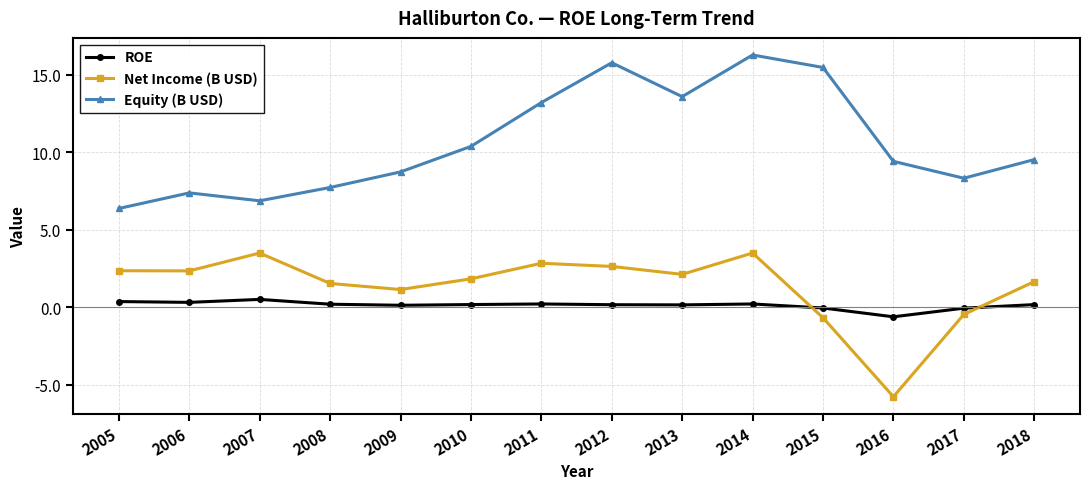

What is the difference between the Net Income (B USD) values at 2015 and 2005?

3.0